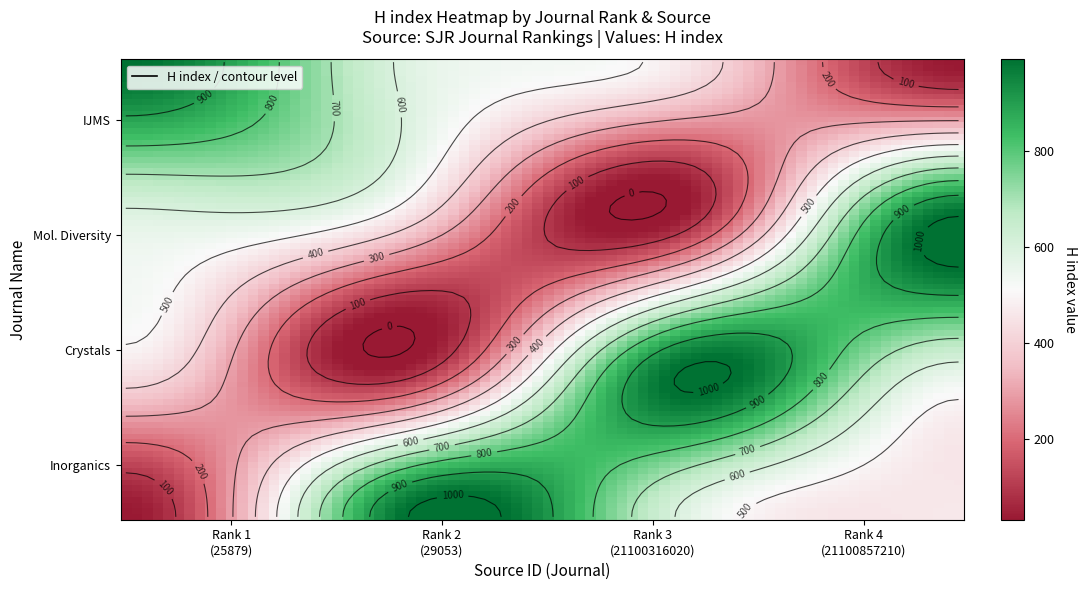

What is the sum of all International Journal of Molecular Sciences values?

2075